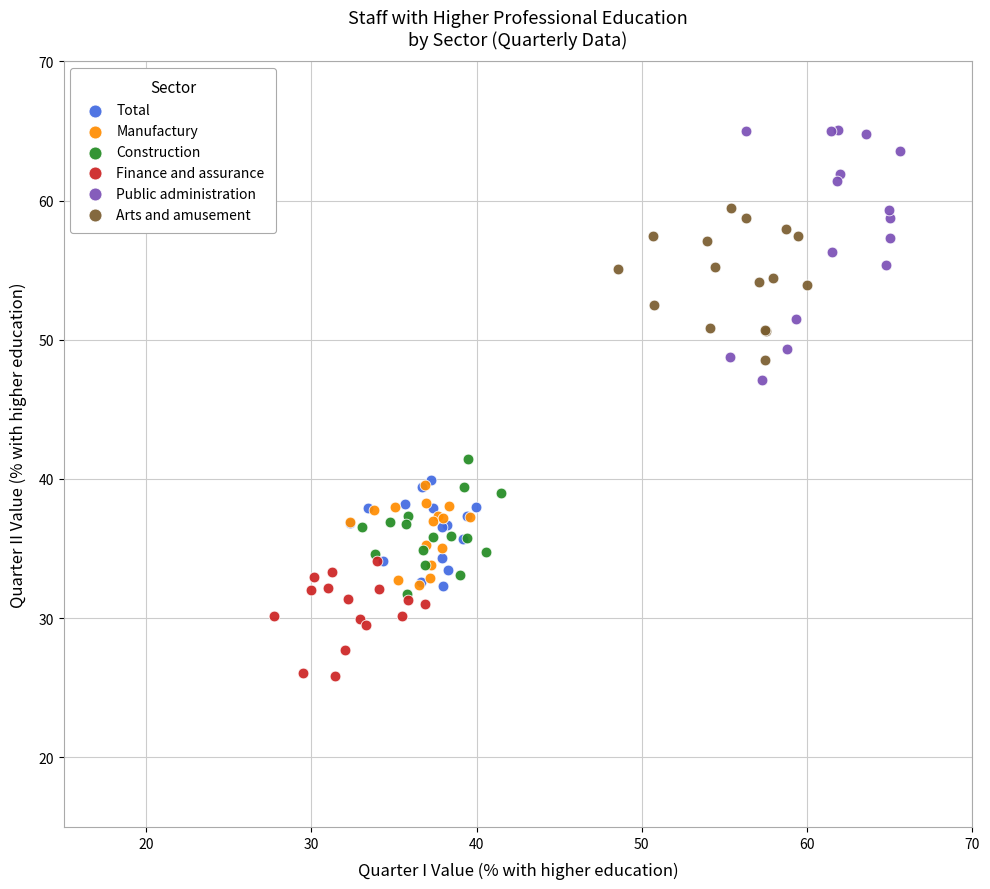

Which series reaches the minimum Y coordinate?

Finance and assurance